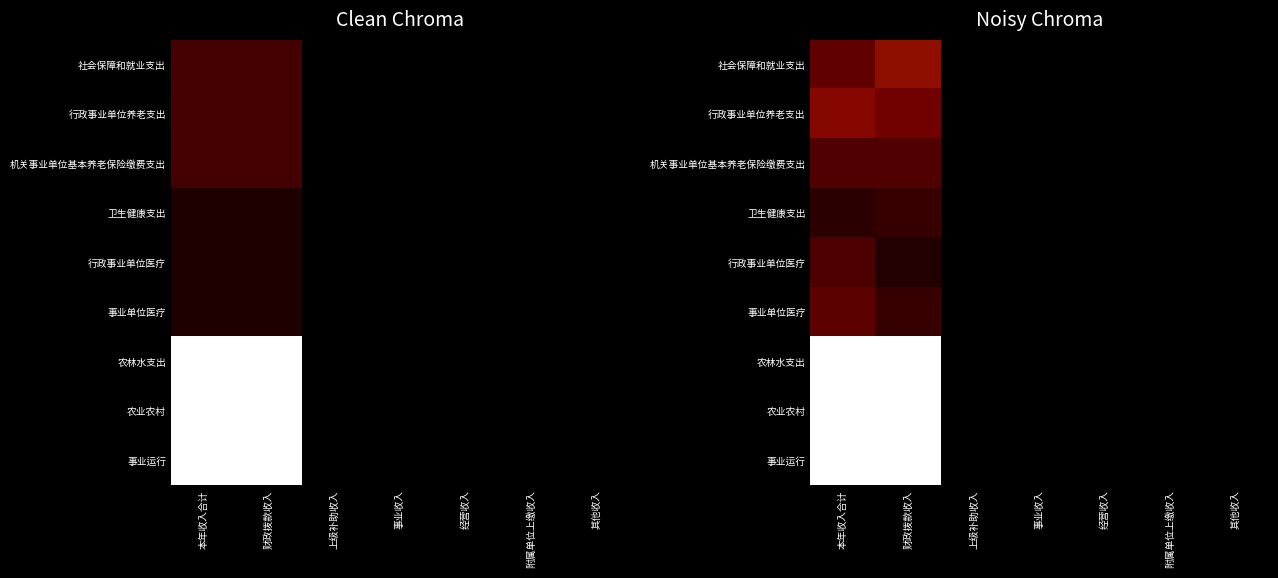

At 财政拨款收入, list the series in order from largest to smallest.

农林水支出, 农业农村, 事业运行, 社会保障和就业支出, 行政事业单位养老支出, 机关事业单位基本养老保险缴费支出, 事业单位医疗, 卫生健康支出, 行政事业单位医疗